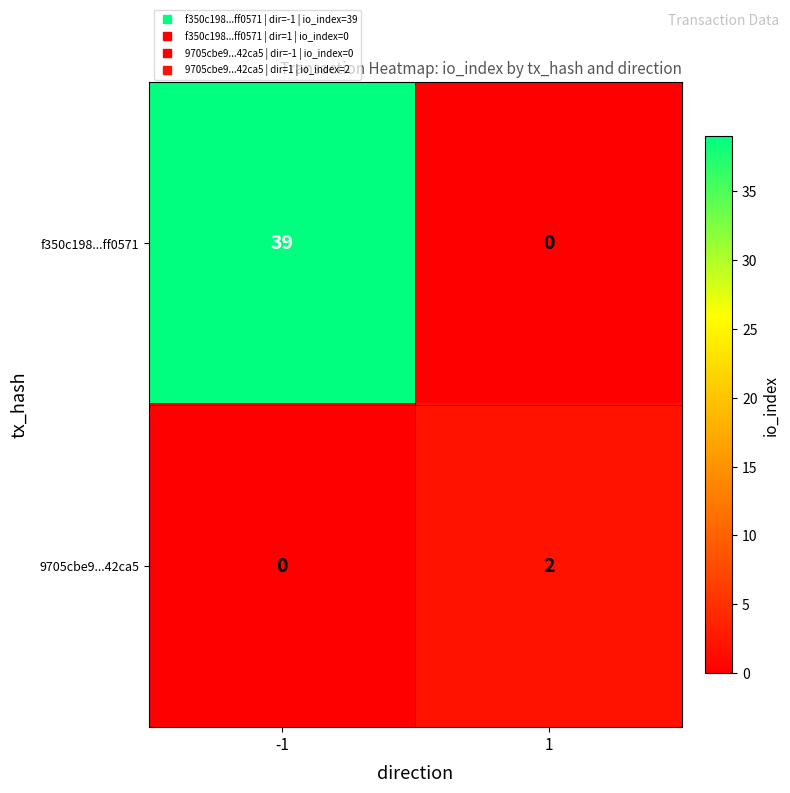

List the series in order of their overall mean, lowest first.

9705cbe9...42ca5, f350c198...ff0571